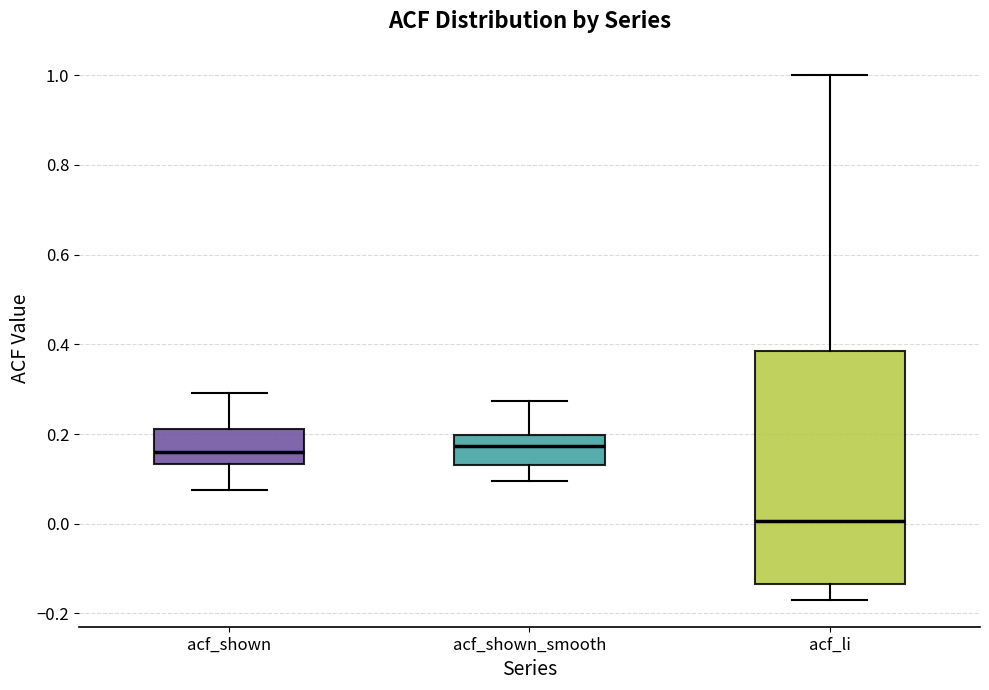

Reading left to right, read every box against the y-axis: the position of its median line, the range the box covers, and the ends of its whiskers. The values are not printed on the chart, so give them approximately, as read against the axis.

acf_shown: median 0.16, box 0.14 to 0.22, whiskers 0.08 to 0.30
acf_shown_smooth: median 0.18, box 0.14 to 0.20, whiskers 0.10 to 0.28
acf_li: median 0.00, box -0.14 to 0.38, whiskers -0.18 to 1.00